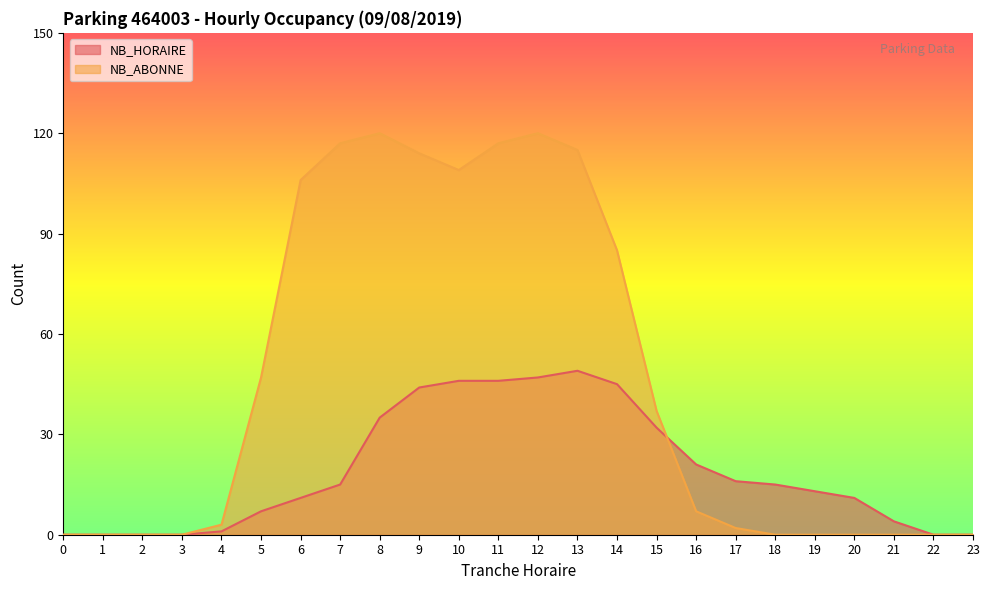

How many series are shown in this chart?

2